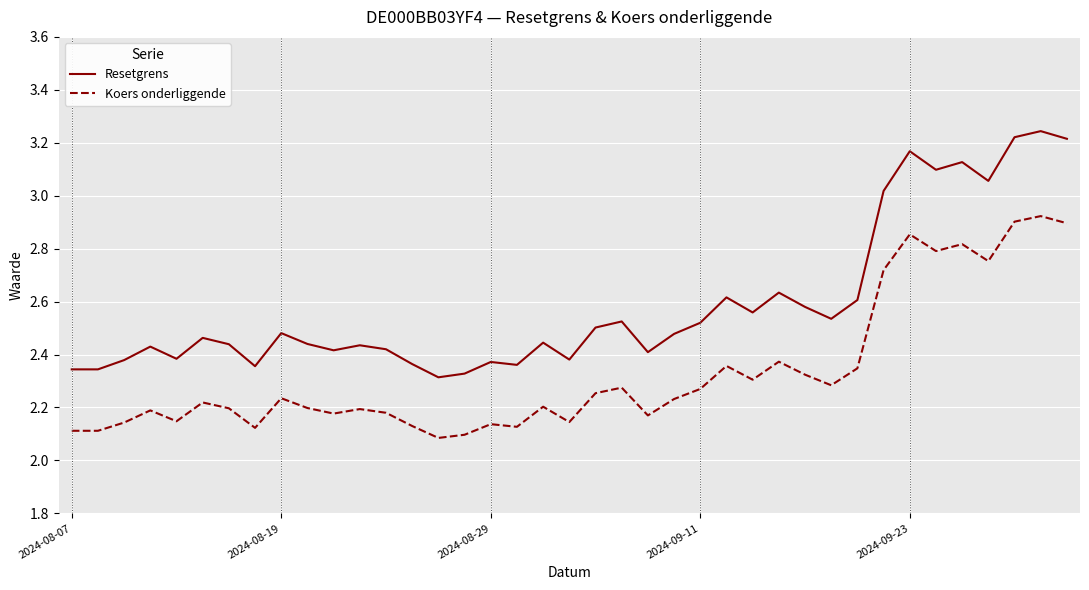

In Resetgrens, how many points are higher than both neighbors (excluding endpoints)?

12